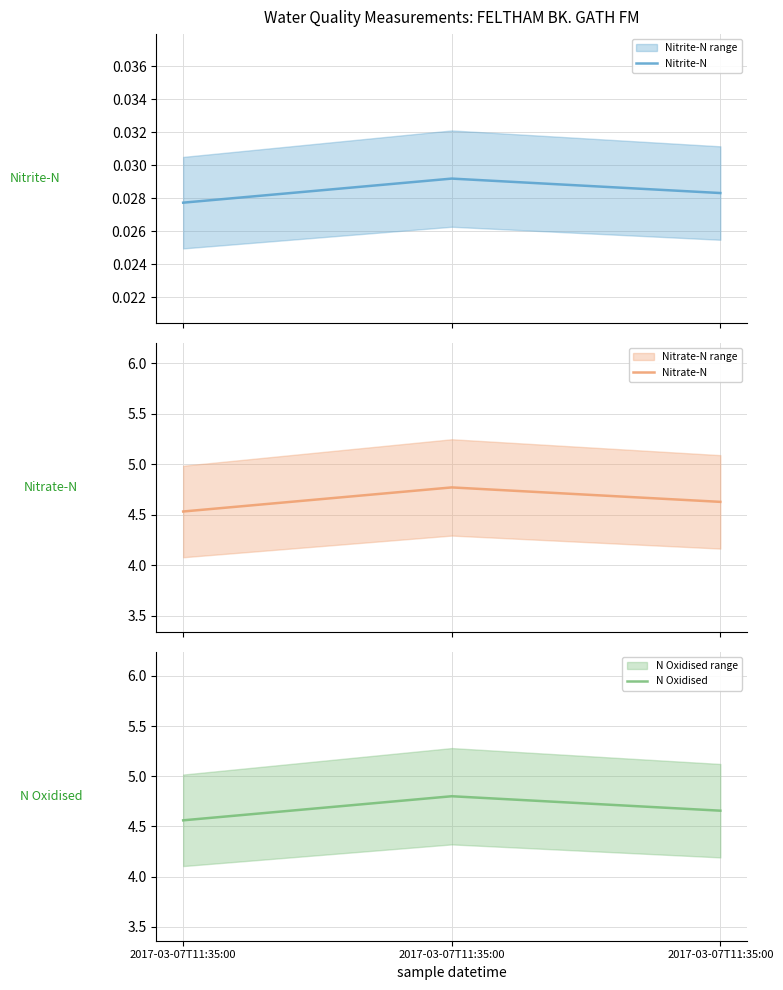

Which series has the largest total across all categories?

N Oxidised